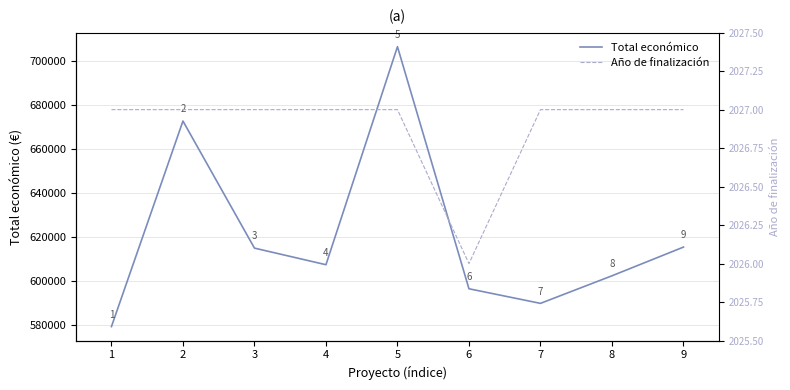

True or false: Total económico and Año de finalización intersect in this chart.

False